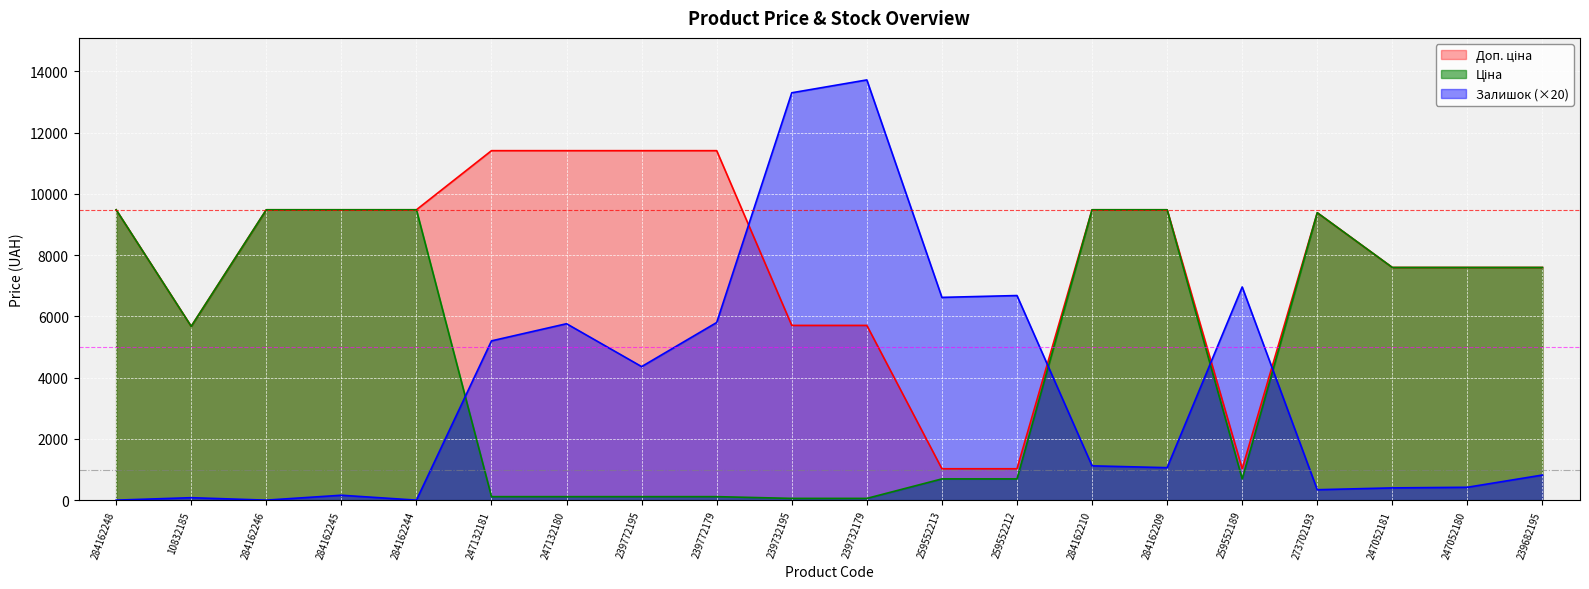

How many lines are shown in the chart?

3